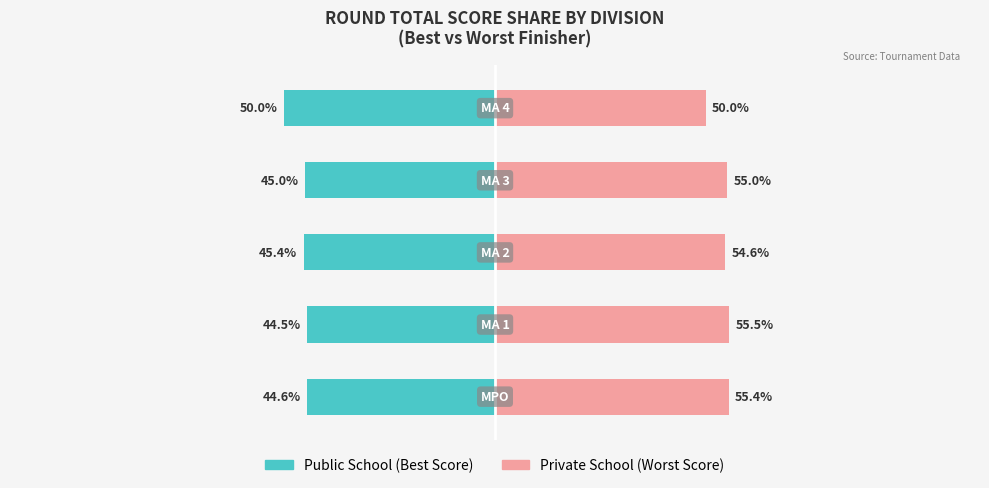

Reading left to right, transcribe all the data shown in this chart.

Public School: -44.6	-44.5	-45.4	-45.0	-50.0
Private School: 55.4	55.5	54.6	55.0	50.0